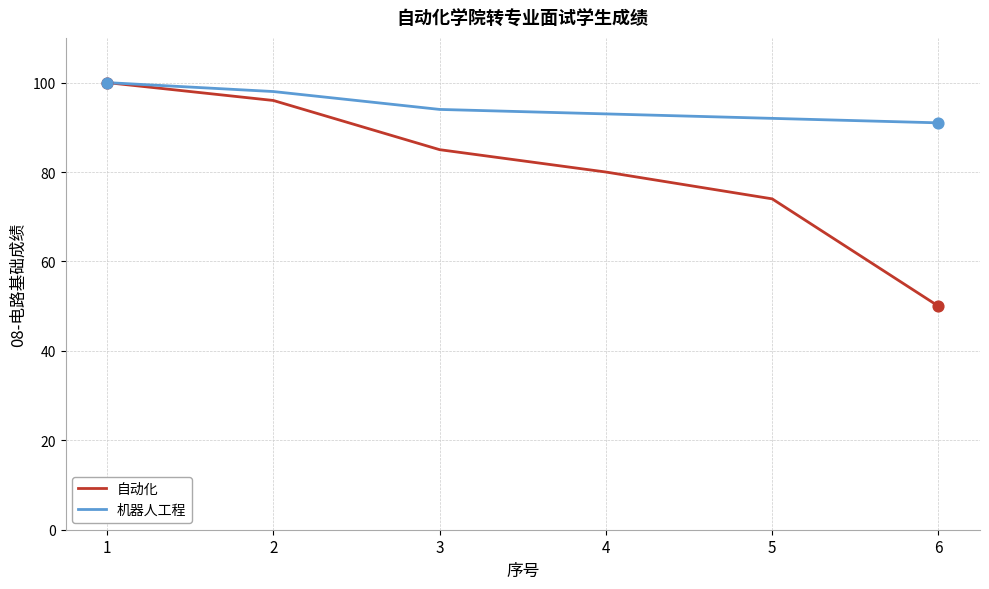

At which category is the sum across all series the highest?

1